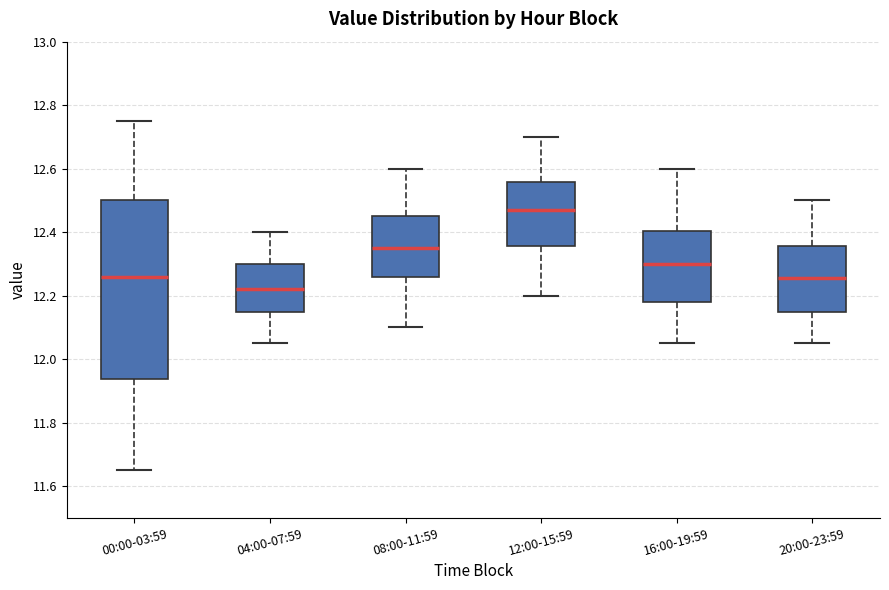

Which box's median line is the lowest?

04:00-07:59